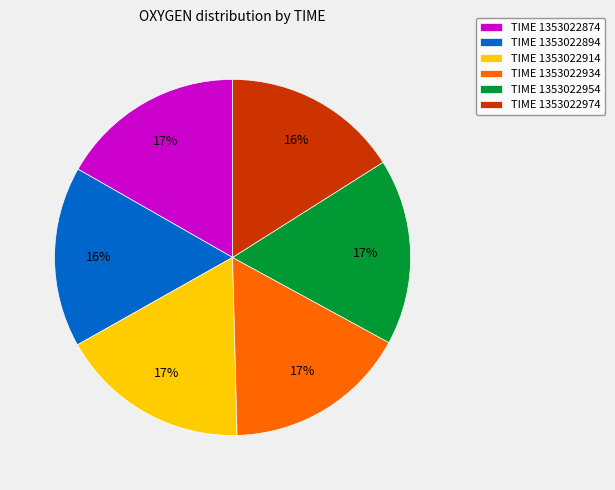

What percentage is the TIME 1353022954 slice, to the nearest percent?

17%